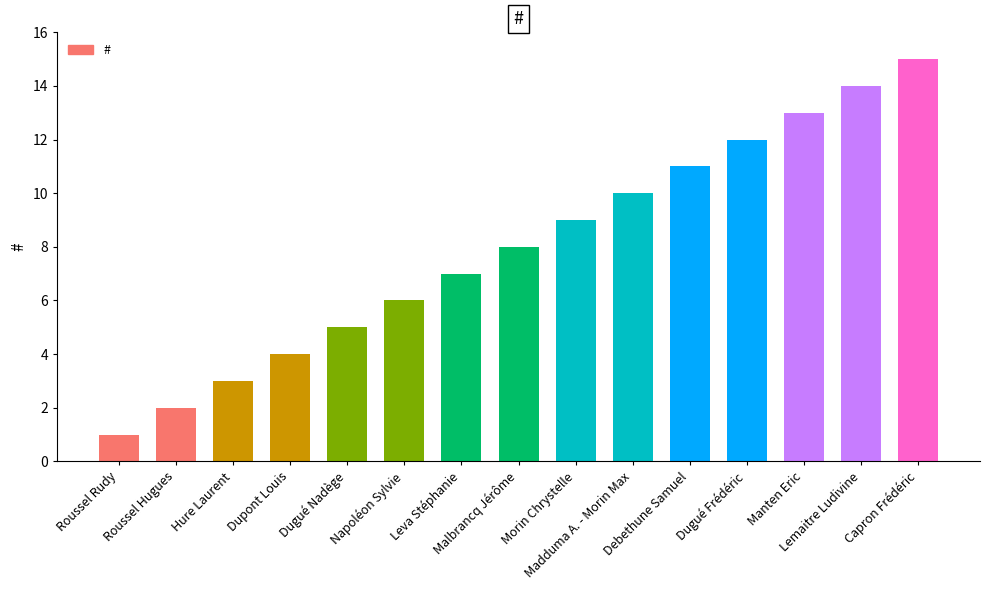

Is it true that the value at Napoléon Sylvie is 6?

True